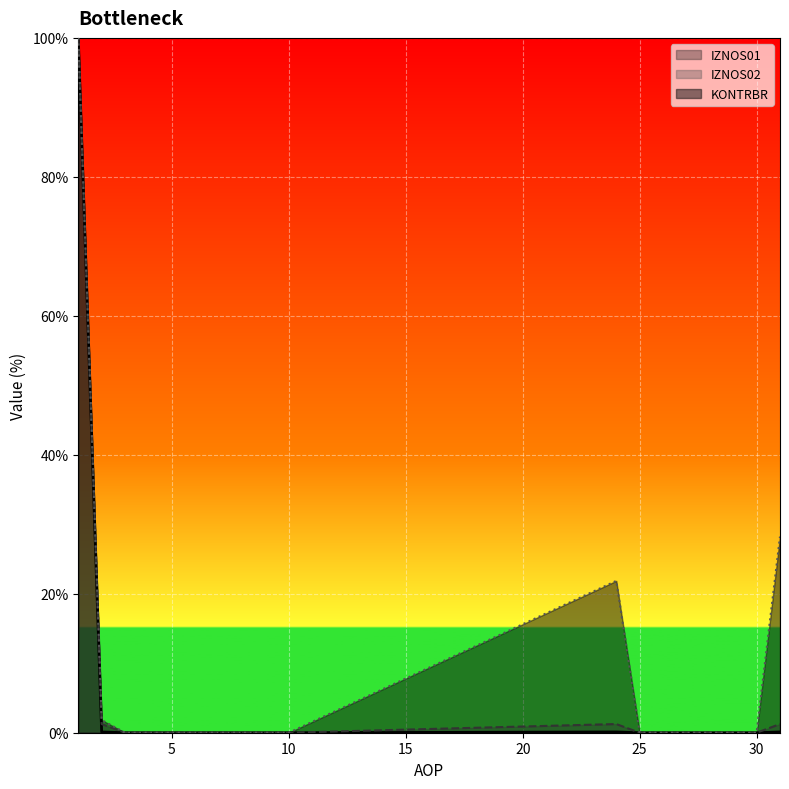

At which category does the chart reach its minimum across all series?

3